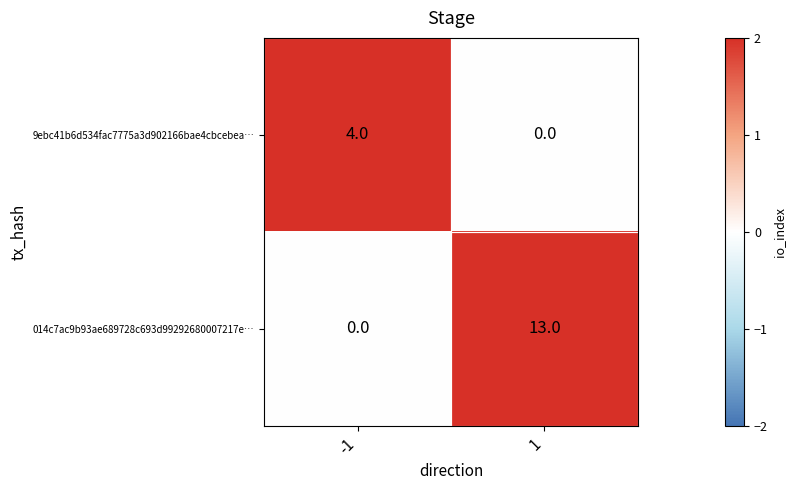

Which series has the largest total across all categories?

014c7ac9b93ae689728c693d99292680007217e…